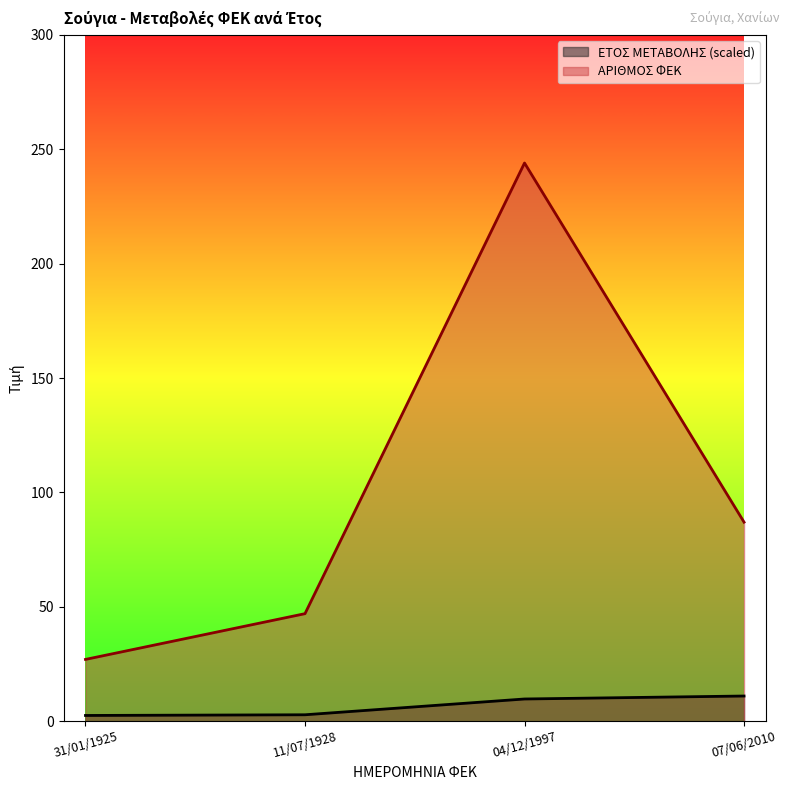

What is the difference between the maximum and minimum values in the ΑΡΙΘΜΟΣ ΦΕΚ series?

217.0